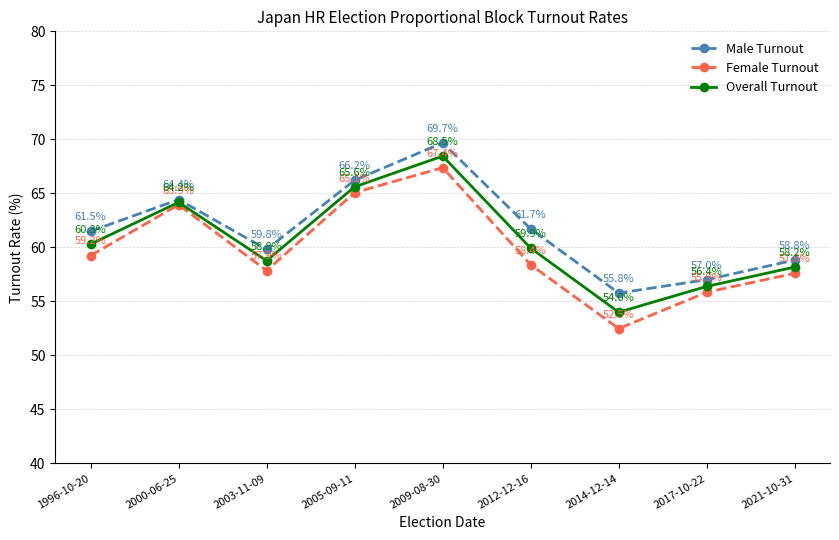

Which category has the highest value in the Female Turnout series?

2009-08-30